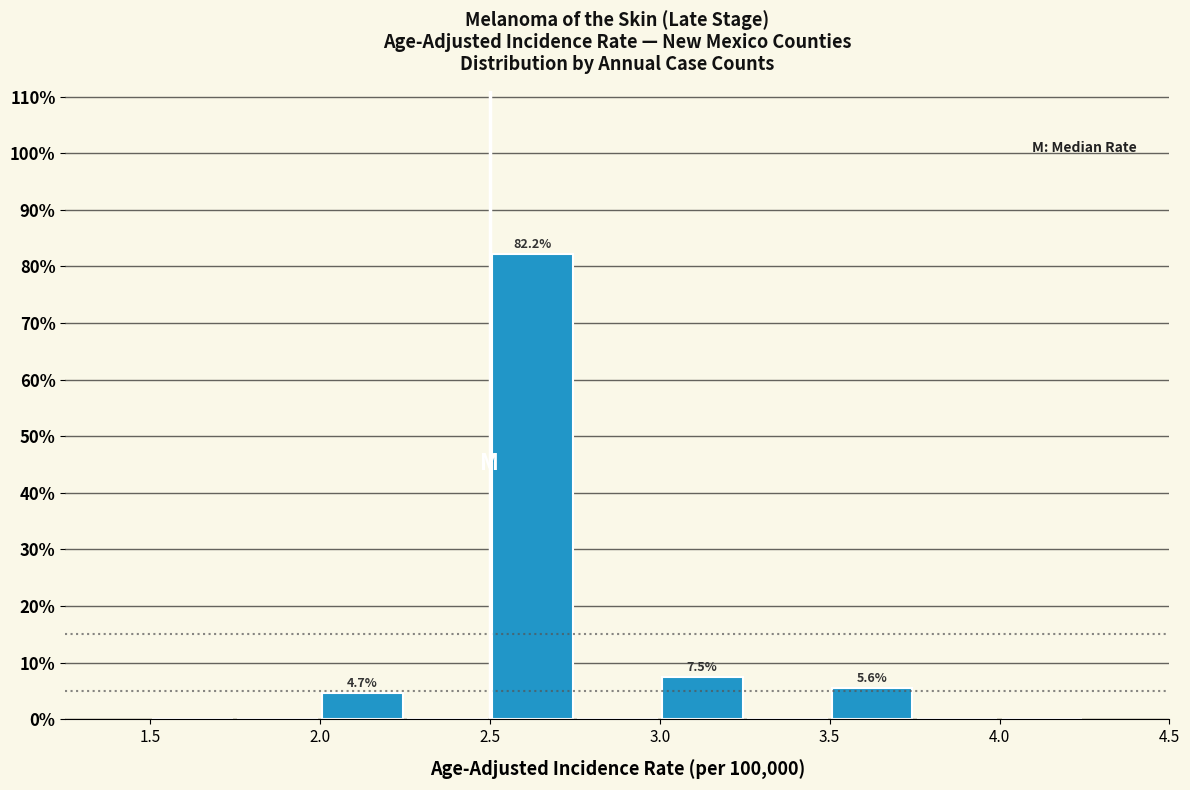

Over which range of the x-axis is the bar tallest?

2.50 to 2.75